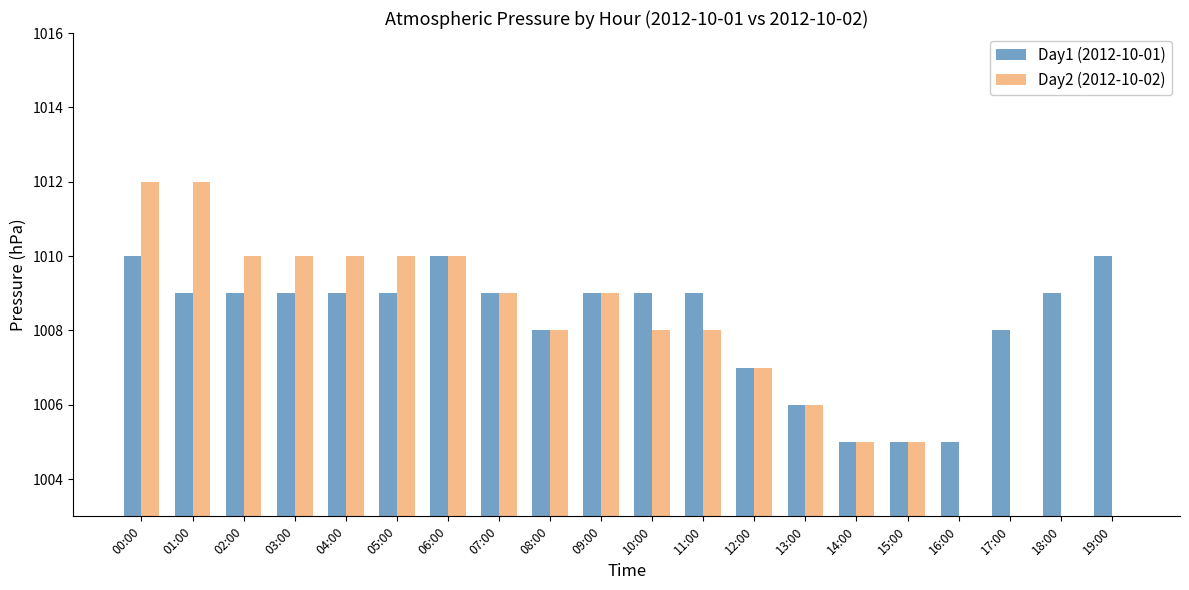

At which label does Day2 (2012-10-02) reach its minimum?

16:00